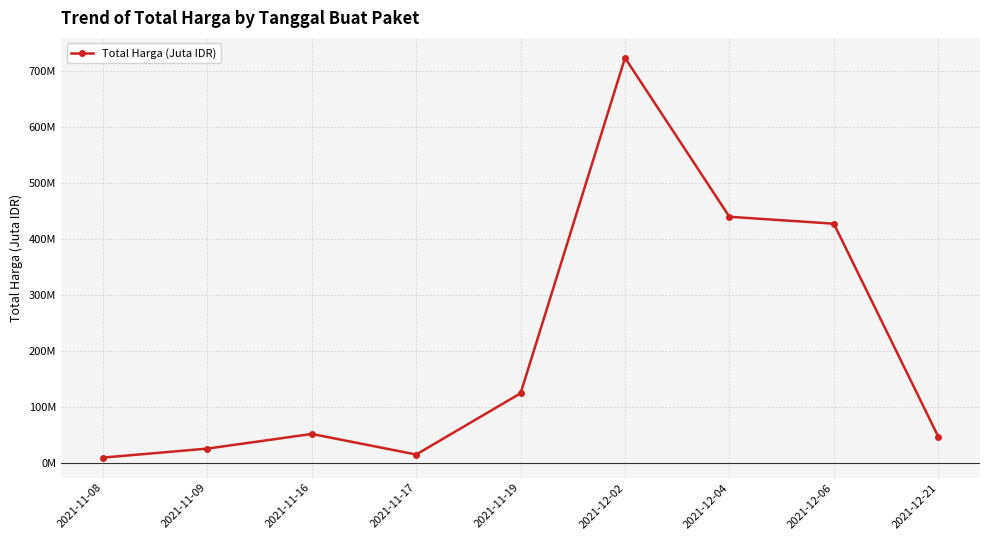

What is the change in value from 2021-11-16 to 2021-12-02?

+671.5